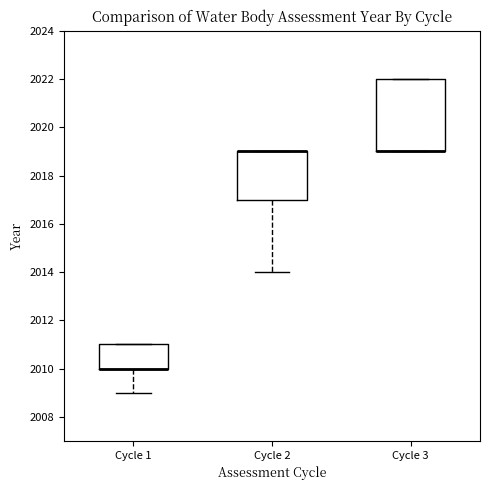

Reading left to right, transcribe this box plot: for each box, give where its median line is, the range the box spans, and where its two whiskers end, as read against the y-axis. The values are not printed on the chart, so give them approximately, as read against the axis.

Cycle 1: median 2010 (drawn on the box's lower edge), box 2010 to 2011, whiskers 2009 to 2011
Cycle 2: median 2019 (drawn on the box's upper edge), box 2017 to 2019, whiskers 2014 to 2019
Cycle 3: median 2019 (drawn on the box's lower edge), box 2019 to 2022, whiskers 2019 to 2022